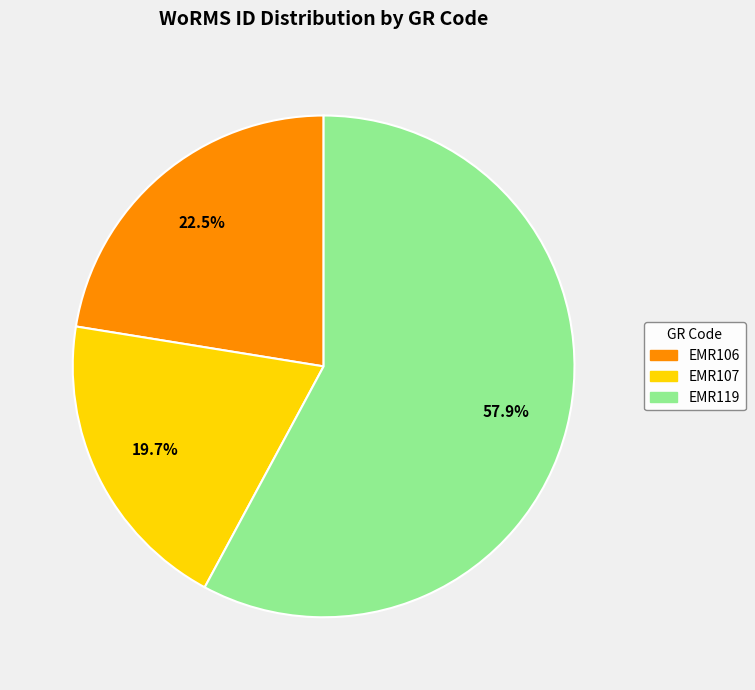

What is the smallest slice in the pie chart?

EMR107